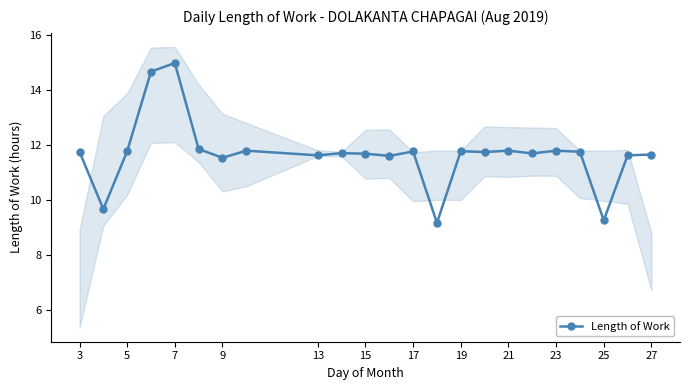

What is the minimum value shown in the chart?

9.2